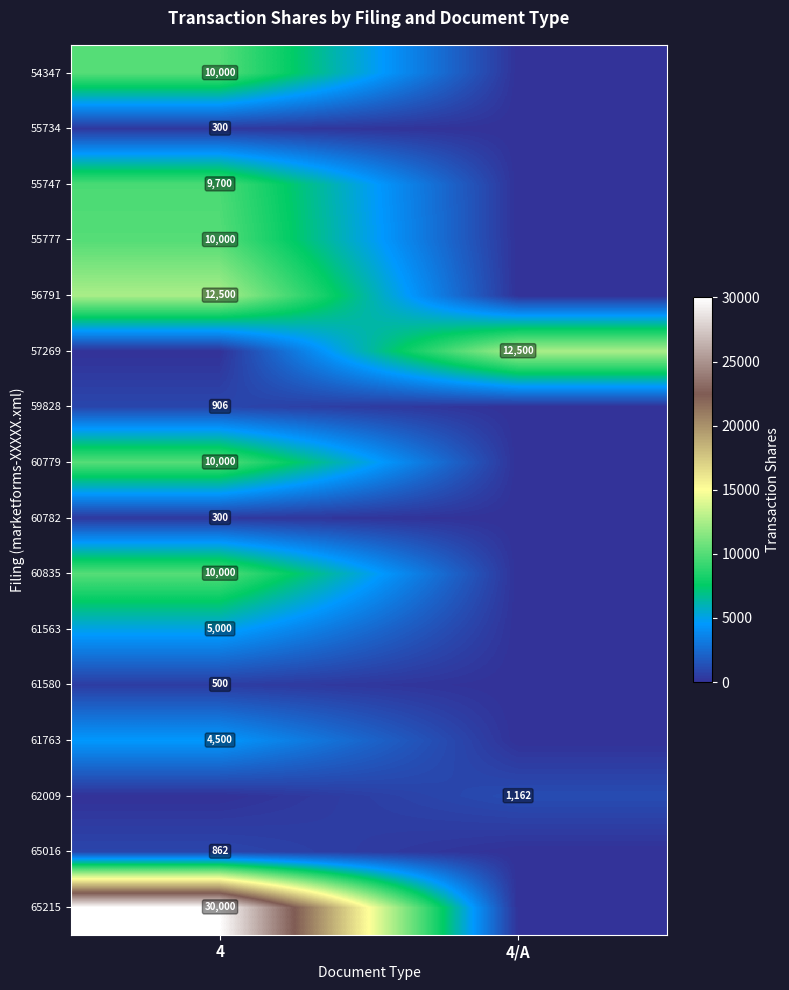

True or false: 61763 has a value of 7392 at 4.

False